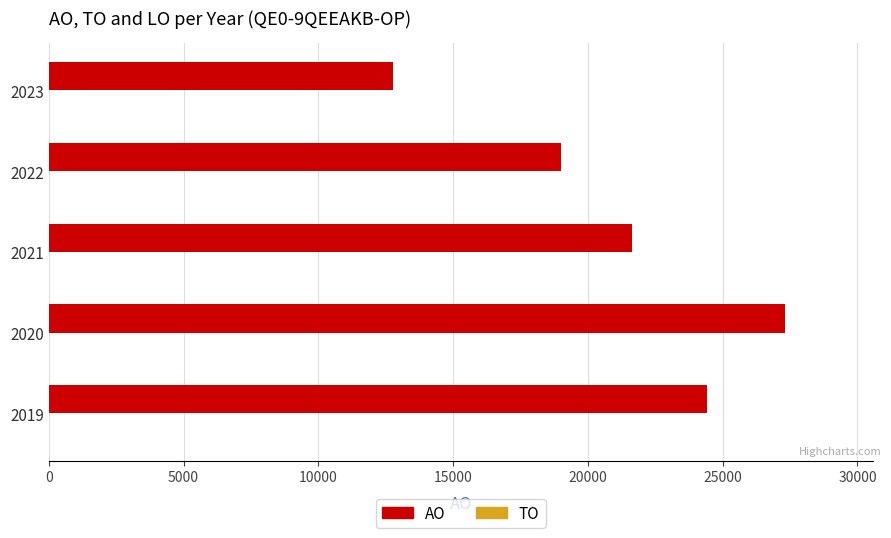

The value at 2021 is 21634. True or false?

True